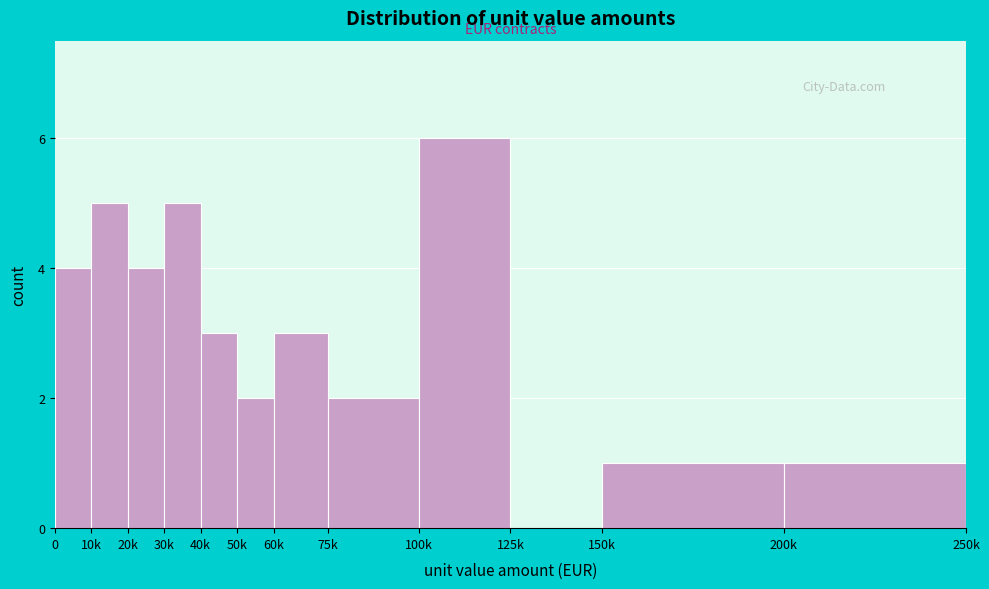

The chart shows a value of 2 at 200k. True or false?

False